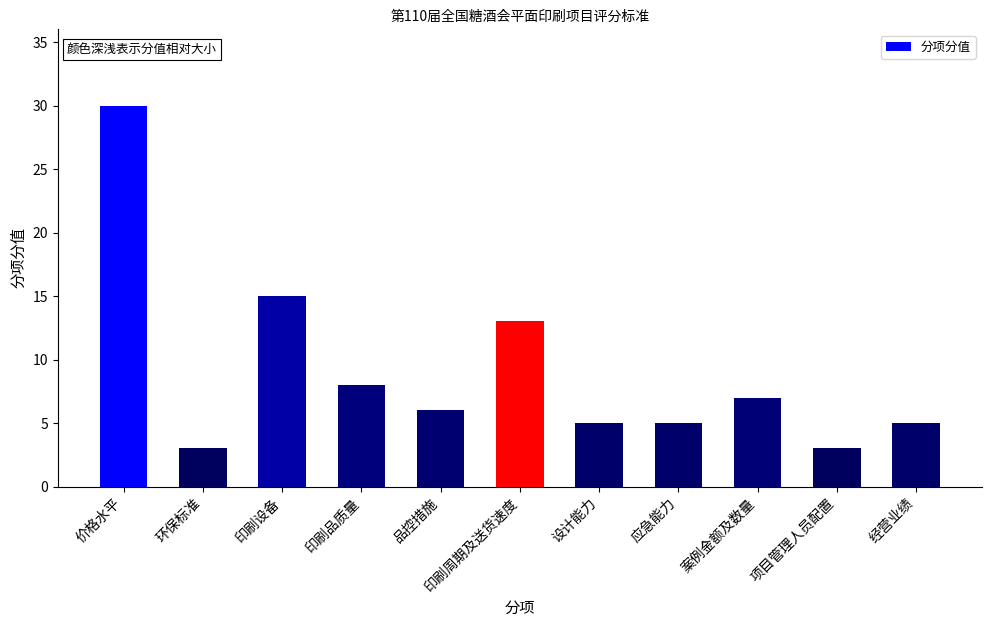

True or false: the data shows 23 at 印刷周期及送货速度.

False